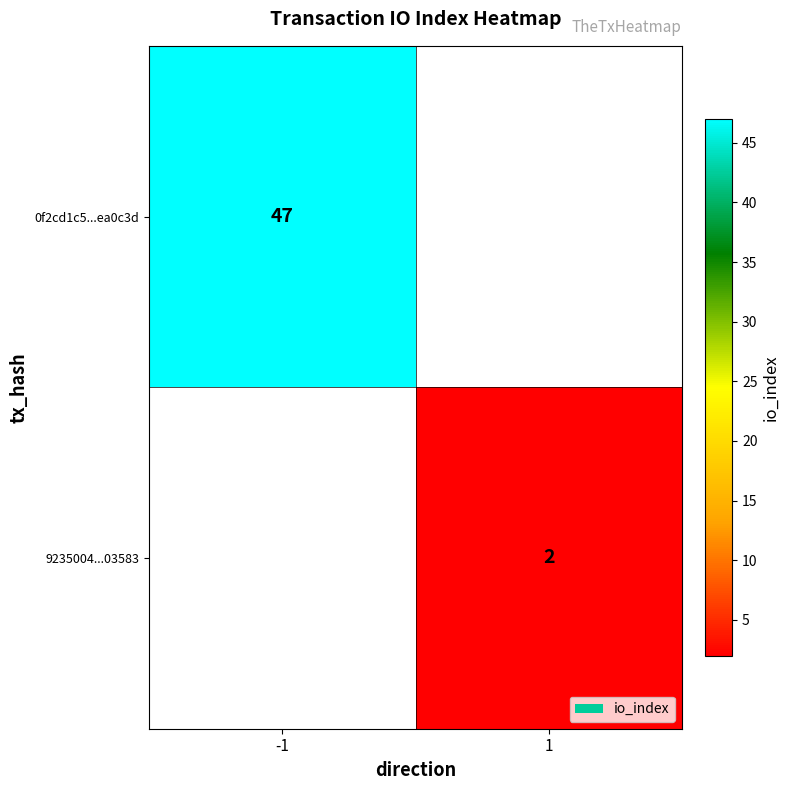

The value of 0f2cd1c5...ea0c3d at -1 is 27. True or false?

False